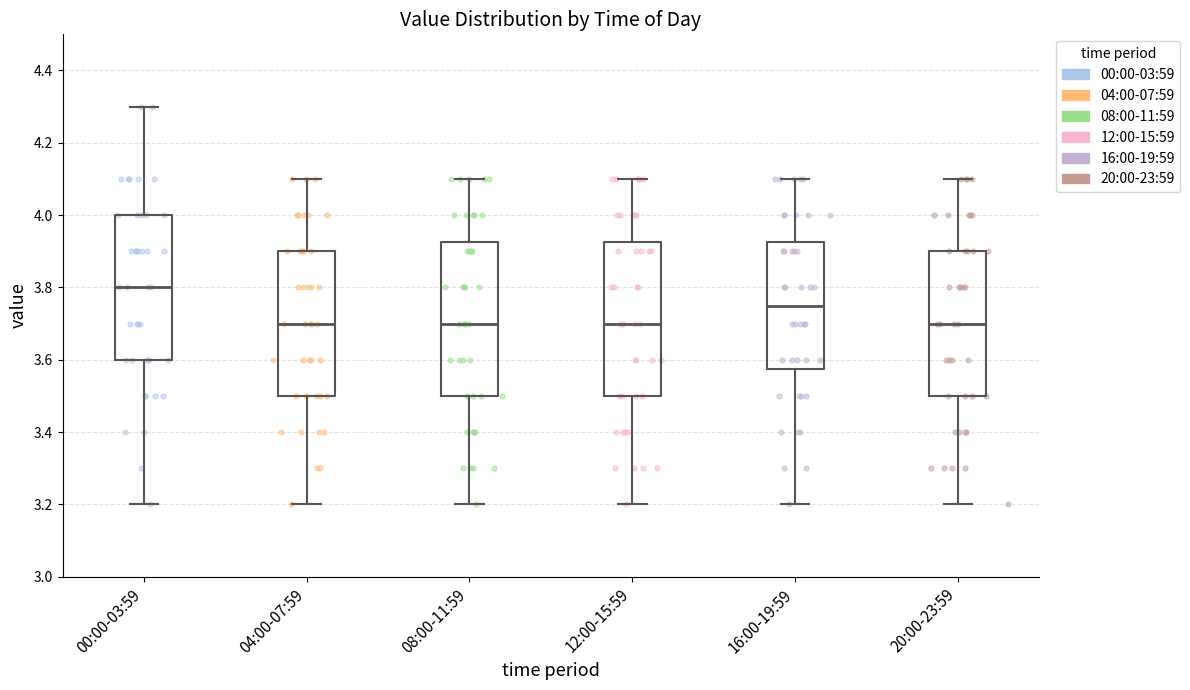

Reading left to right, read every box against the y-axis: the position of its median line, the range the box covers, and the ends of its whiskers. The values are not printed on the chart, so give them approximately, as read against the axis.

00:00-03:59: median 3.80, box 3.60 to 4.00, whiskers 3.20 to 4.30
04:00-07:59: median 3.70, box 3.50 to 3.90, whiskers 3.20 to 4.10
08:00-11:59: median 3.70, box 3.50 to 3.92, whiskers 3.20 to 4.10
12:00-15:59: median 3.70, box 3.50 to 3.92, whiskers 3.20 to 4.10
16:00-19:59: median 3.76, box 3.58 to 3.92, whiskers 3.20 to 4.10
20:00-23:59: median 3.70, box 3.50 to 3.90, whiskers 3.20 to 4.10